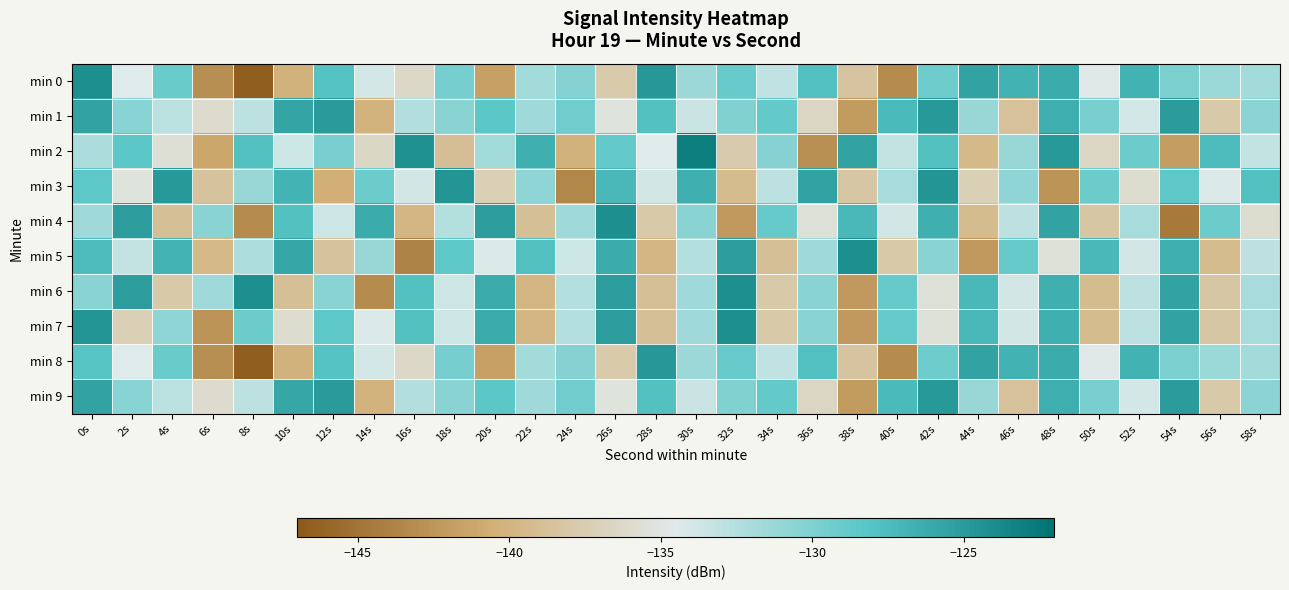

Reading right to left, list all the values displayed in this chart.

min 0: 58s=-131.7	56s=-131.3	54s=-130.0	52s=-126.7	50s=-134.7	48s=-126.3	46s=-126.7	44s=-125.5	42s=-129.3	40s=-143.2	38s=-138.3	36s=-127.8	34s=-133.1	32s=-129.0	30s=-131.4	28s=-124.8	26s=-137.8	24s=-130.3	22s=-131.7	20s=-141.7	18s=-129.7	16s=-136.3	14s=-134.0	12s=-128.0	10s=-140.2	8s=-146.6	6s=-143.0	4s=-129.0	2s=-134.5	0s=-124.2
min 1: 58s=-130.7	56s=-137.9	54s=-125.1	52s=-134.0	50s=-129.8	48s=-126.4	46s=-138.7	44s=-131.2	42s=-124.9	40s=-127.3	38s=-142.1	36s=-136.5	34s=-128.8	32s=-130.1	30s=-133.4	28s=-127.9	26s=-135.2	24s=-129.3	22s=-131.6	20s=-128.4	18s=-130.5	16s=-132.4	14s=-140.1	12s=-125.0	10s=-125.8	8s=-132.9	6s=-136.0	4s=-132.8	2s=-130.5	0s=-125.6
min 2: 58s=-133.2	56s=-127.5	54s=-141.9	52s=-129.2	50s=-136.5	48s=-124.9	46s=-131.2	44s=-139.5	42s=-127.9	40s=-133.2	38s=-125.5	36s=-142.9	34s=-130.3	32s=-137.7	30s=-123.0	28s=-134.4	26s=-128.8	24s=-140.2	22s=-126.5	20s=-131.7	18s=-139.0	16s=-124.3	14s=-136.4	12s=-129.8	10s=-133.6	8s=-127.9	6s=-141.2	4s=-135.7	2s=-128.4	0s=-132.1
min 3: 58s=-127.9	56s=-134.2	54s=-128.5	52s=-135.9	50s=-129.2	48s=-142.5	46s=-130.9	44s=-137.2	42s=-124.5	40s=-131.9	38s=-138.2	36s=-125.5	34s=-132.9	32s=-139.2	30s=-126.5	28s=-133.9	26s=-127.2	24s=-143.5	22s=-130.9	20s=-137.2	18s=-124.5	16s=-133.9	14s=-129.2	12s=-140.5	10s=-126.9	8s=-131.2	6s=-138.5	4s=-124.9	2s=-135.2	0s=-128.5
min 4: 58s=-135.9	56s=-129.2	54s=-144.5	52s=-131.9	50s=-138.2	48s=-125.5	46s=-132.9	44s=-139.2	42s=-126.5	40s=-133.9	38s=-127.2	36s=-135.5	34s=-128.9	32s=-142.2	30s=-130.5	28s=-137.9	26s=-124.2	24s=-131.5	22s=-138.9	20s=-125.2	18s=-132.5	16s=-139.9	14s=-126.2	12s=-133.5	10s=-127.9	8s=-143.2	6s=-130.5	4s=-138.9	2s=-125.2	0s=-131.5
min 5: 58s=-132.9	56s=-139.2	54s=-126.5	52s=-133.9	50s=-127.2	48s=-135.5	46s=-128.9	44s=-142.2	42s=-130.5	40s=-137.9	38s=-124.2	36s=-131.5	34s=-138.9	32s=-125.2	30s=-132.5	28s=-139.9	26s=-126.2	24s=-133.5	22s=-127.9	20s=-134.2	18s=-128.5	16s=-143.9	14s=-131.2	12s=-138.5	10s=-125.9	8s=-132.2	6s=-139.5	4s=-126.9	2s=-133.2	0s=-127.5
min 6: 58s=-131.9	56s=-138.2	54s=-125.5	52s=-132.9	50s=-139.2	48s=-126.5	46s=-133.9	44s=-127.2	42s=-135.5	40s=-128.9	38s=-142.2	36s=-130.5	34s=-137.9	32s=-124.2	30s=-131.5	28s=-138.9	26s=-125.2	24s=-132.5	22s=-139.9	20s=-126.2	18s=-133.5	16s=-127.9	14s=-143.2	12s=-130.5	10s=-138.9	8s=-124.2	6s=-131.5	4s=-137.9	2s=-125.2	0s=-130.5
min 7: 58s=-131.9	56s=-138.2	54s=-125.5	52s=-132.9	50s=-139.2	48s=-126.5	46s=-133.9	44s=-127.2	42s=-135.5	40s=-128.9	38s=-142.2	36s=-130.5	34s=-137.9	32s=-124.2	30s=-131.5	28s=-138.9	26s=-125.2	24s=-132.5	22s=-139.9	20s=-126.2	18s=-133.5	16s=-127.9	14s=-134.2	12s=-128.5	10s=-135.9	8s=-129.2	6s=-142.5	4s=-130.9	2s=-137.2	0s=-124.5
min 8: 58s=-131.7	56s=-131.3	54s=-130.0	52s=-126.7	50s=-134.7	48s=-126.3	46s=-126.7	44s=-125.5	42s=-129.3	40s=-143.2	38s=-138.3	36s=-127.8	34s=-133.1	32s=-129.0	30s=-131.4	28s=-124.8	26s=-137.8	24s=-130.3	22s=-131.7	20s=-141.7	18s=-129.7	16s=-136.3	14s=-134.0	12s=-128.0	10s=-140.2	8s=-146.6	6s=-143.0	4s=-129.0	2s=-134.4	0s=-128.2
min 9: 58s=-130.7	56s=-137.9	54s=-125.1	52s=-134.0	50s=-129.8	48s=-126.4	46s=-138.7	44s=-131.2	42s=-124.9	40s=-127.3	38s=-142.1	36s=-136.5	34s=-128.8	32s=-130.1	30s=-133.4	28s=-127.9	26s=-135.2	24s=-129.3	22s=-131.6	20s=-128.4	18s=-130.5	16s=-132.4	14s=-140.2	12s=-125.0	10s=-125.8	8s=-132.9	6s=-136.0	4s=-132.8	2s=-130.5	0s=-125.6